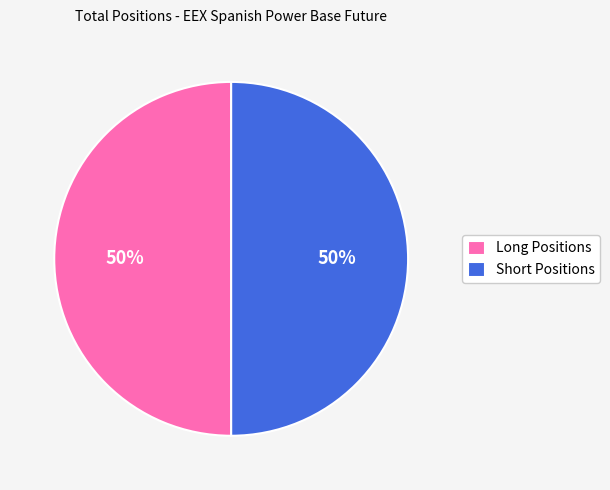

Is the sum of Short Positions and Long Positions greater than half?

Yes